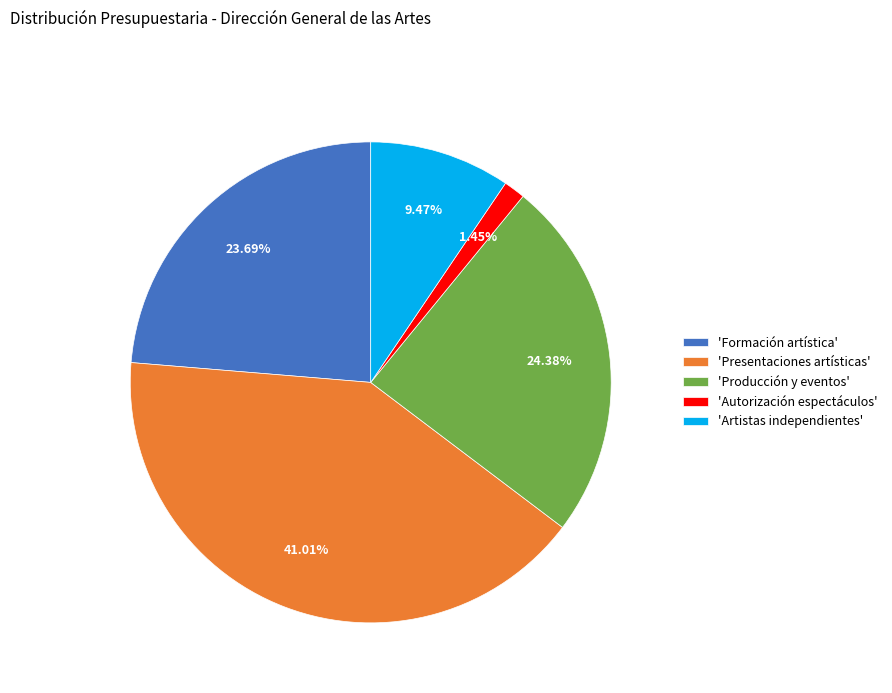

Which category has the biggest portion of the pie?

'Presentaciones artísticas'